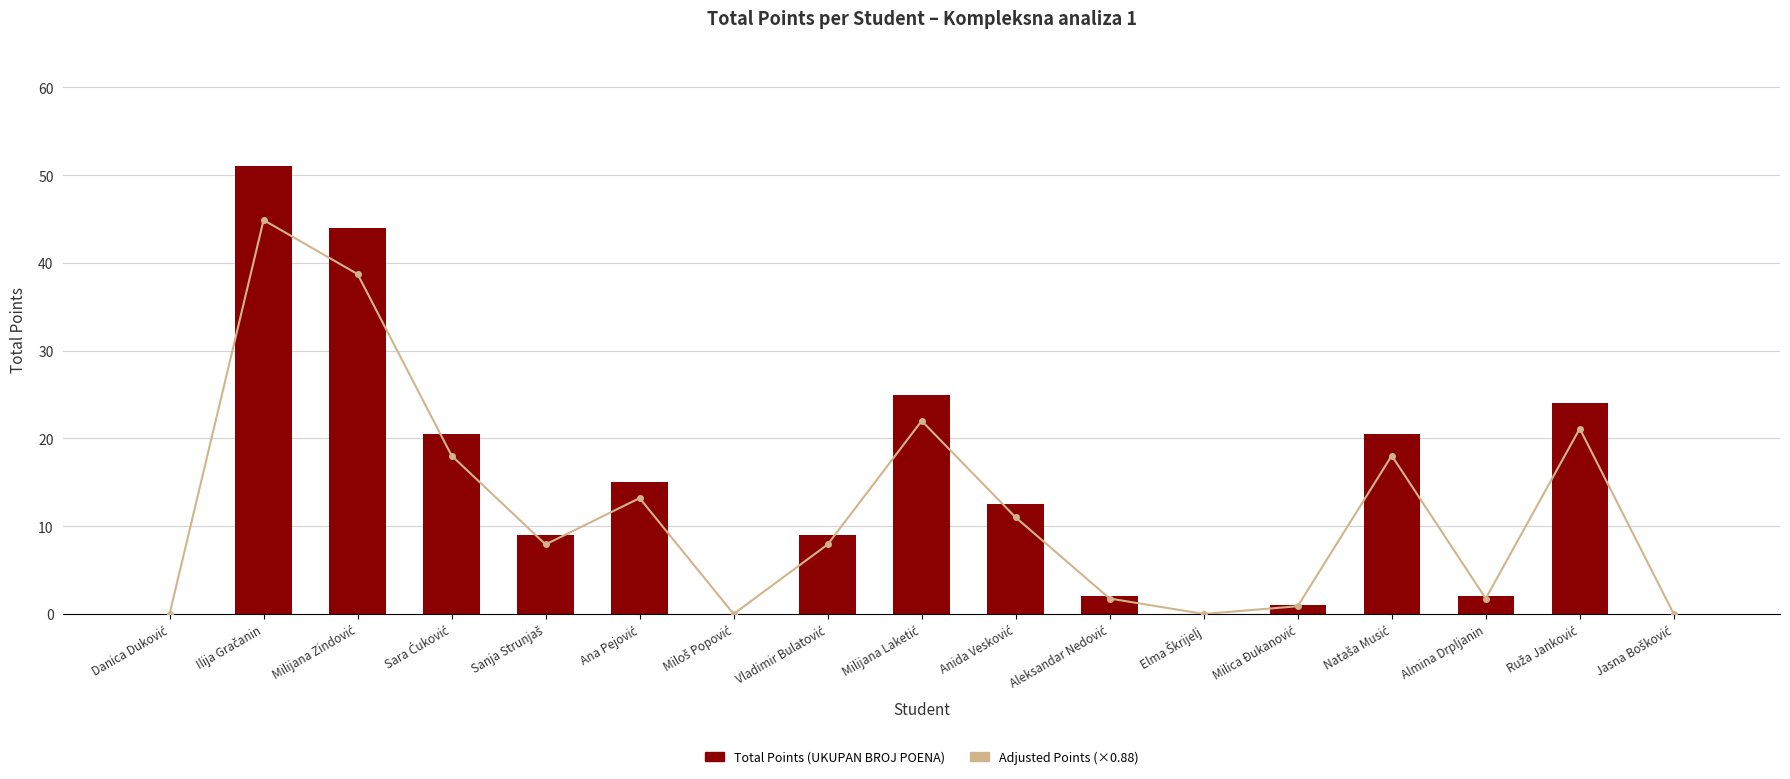

What is the difference between the maximum and minimum values in the Adjusted Points (×0.88) series?

44.9